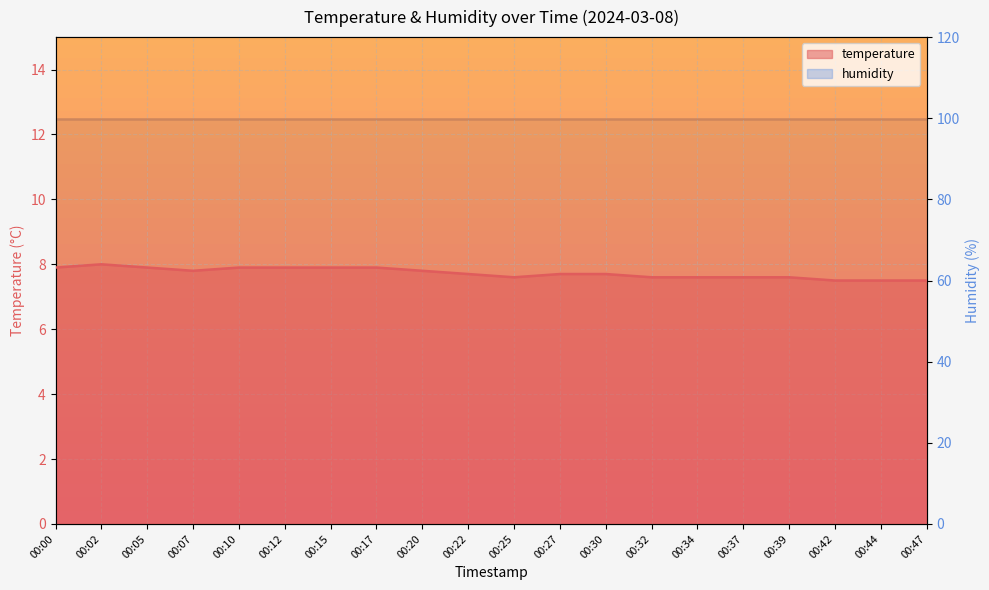

What is the average value?

7.7